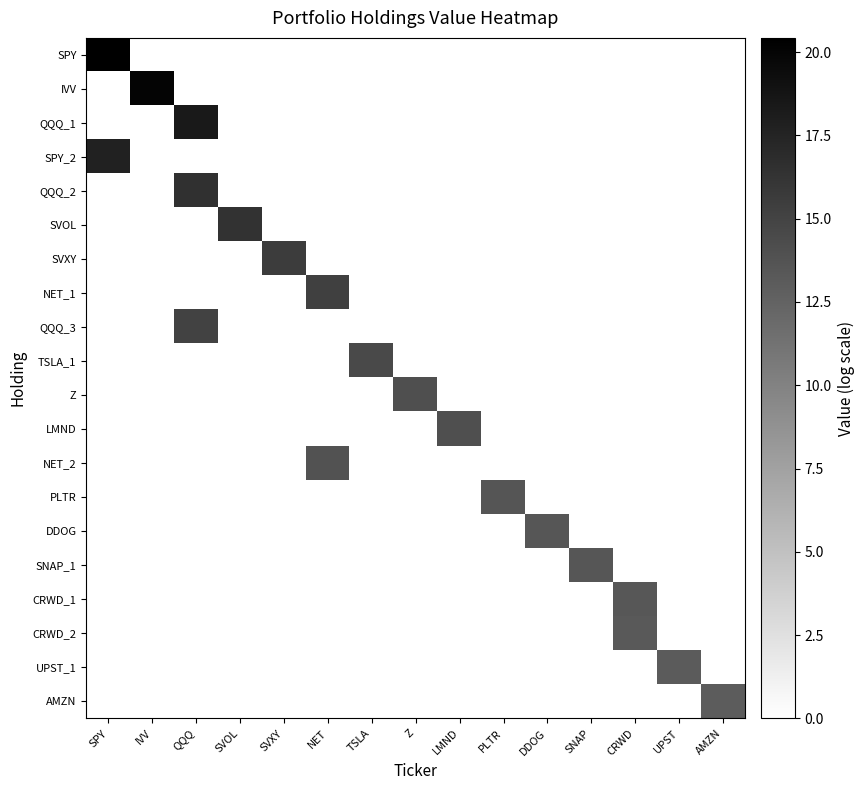

How many data points does each series have?

15